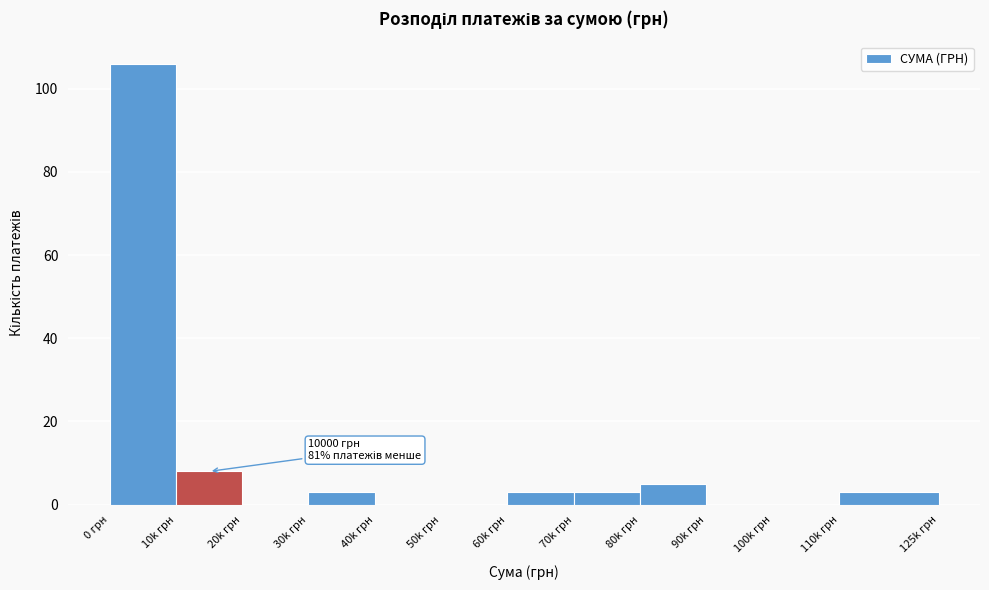

Reading left to right, transcribe all the data shown in this chart.

0 грн=106	10k грн=8	20k грн=0	30k грн=3	40k грн=0	50k грн=0	60k грн=3	70k грн=3	80k грн=5	90k грн=0	100k грн=0	110k грн=3